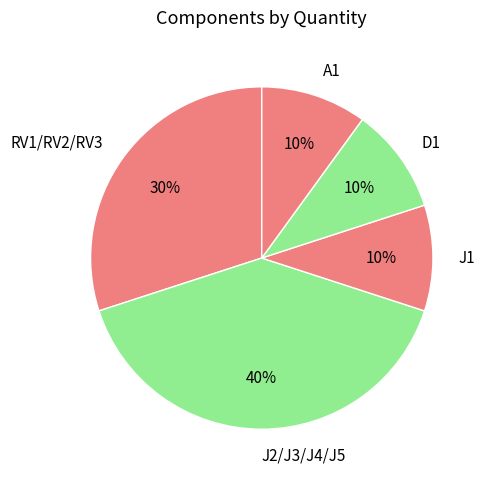

Is it true that A1 is 10% of the pie?

True